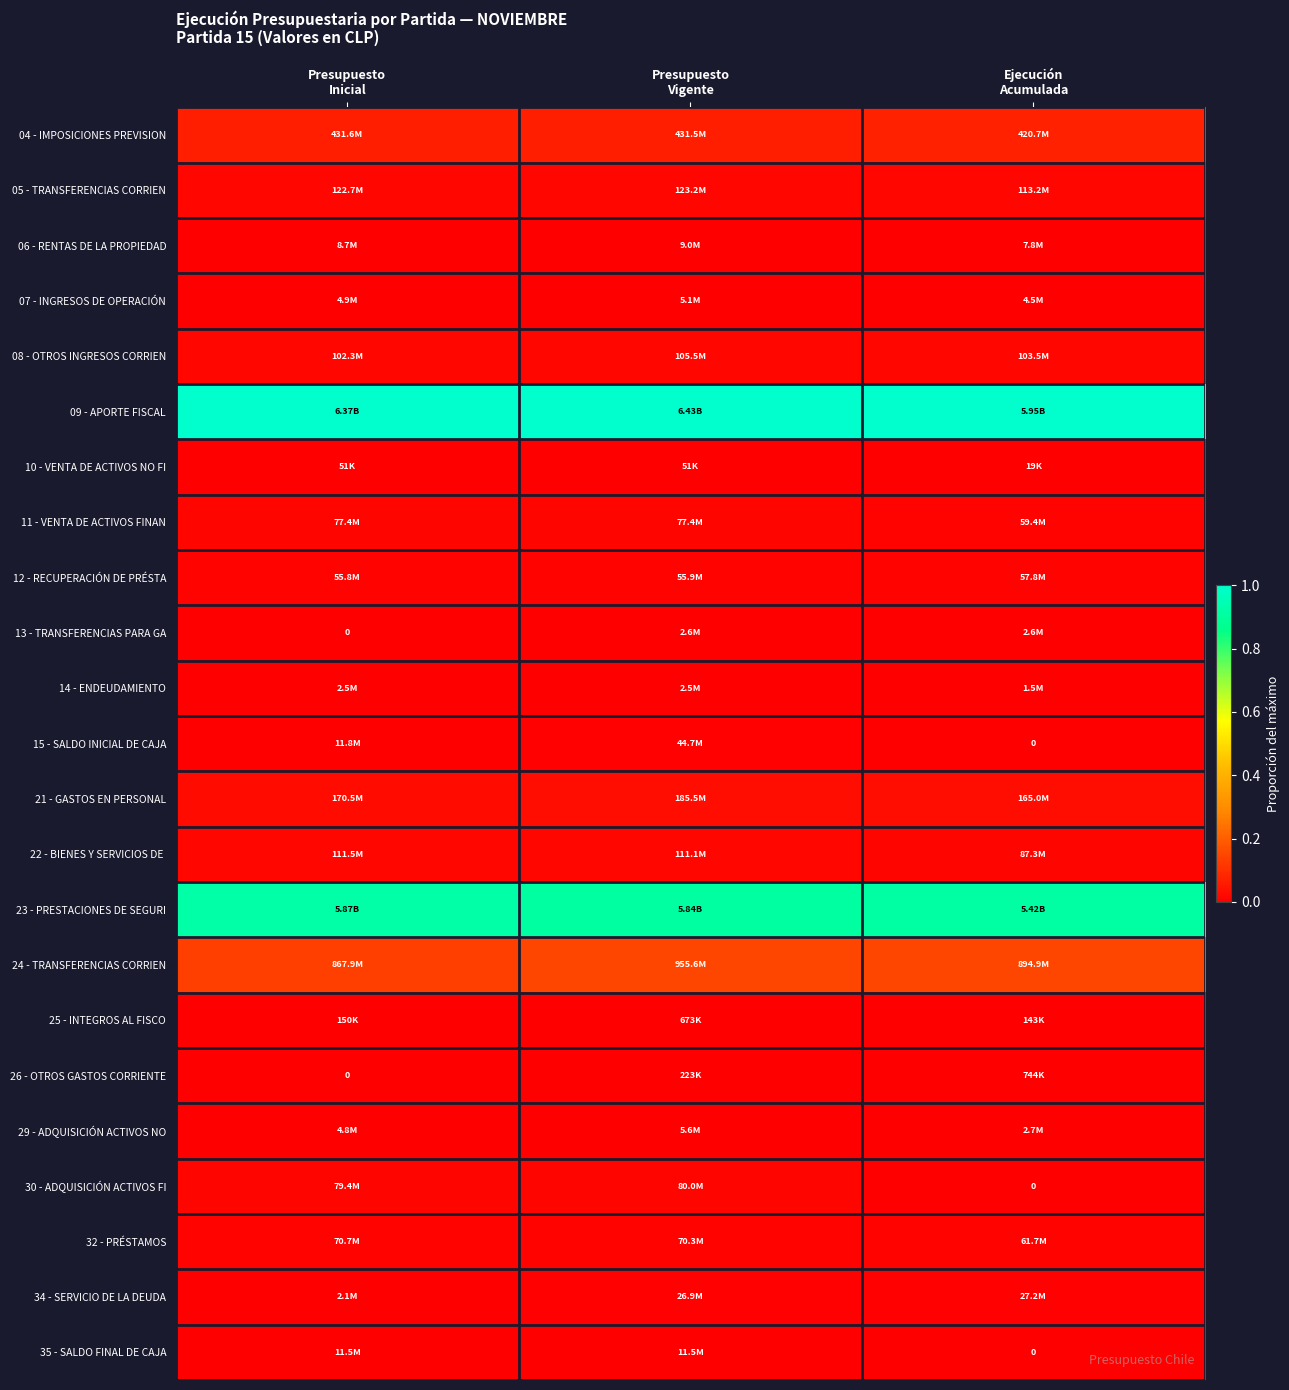

Between Presupuesto
Vigente and Presupuesto
Inicial, which is larger?

Presupuesto
Inicial